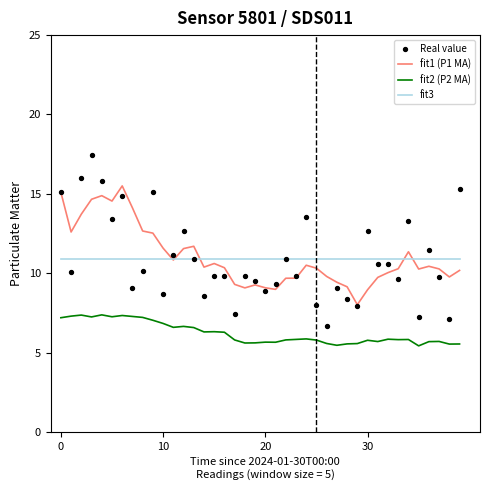

True or false: fit2 (P2 MA) and fit3 intersect in this chart.

False